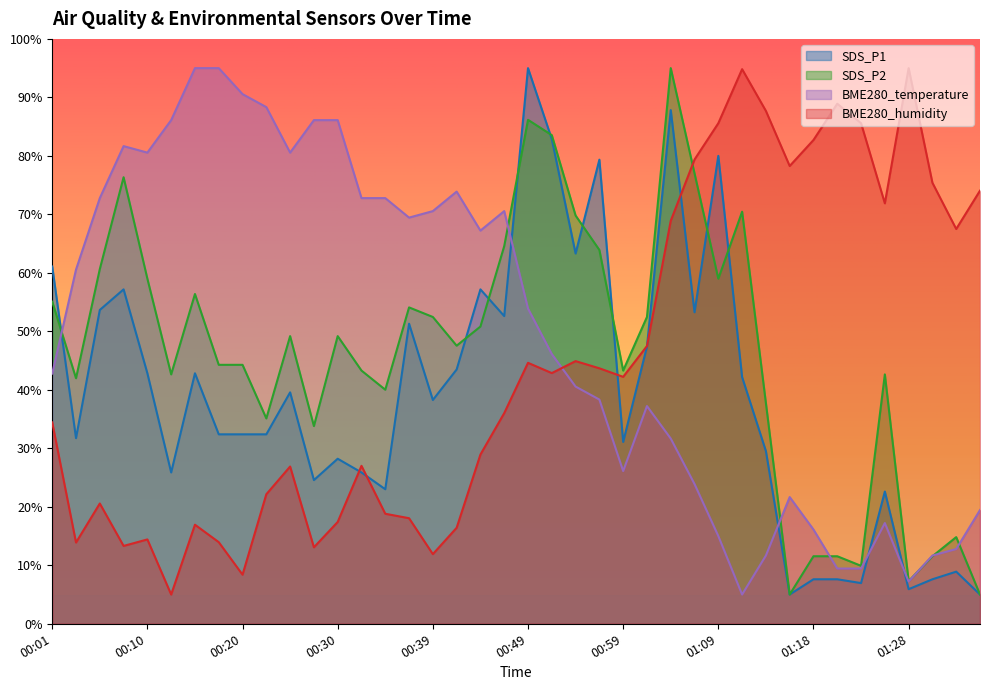

How many data points in SDS_P1 are above 38?

20